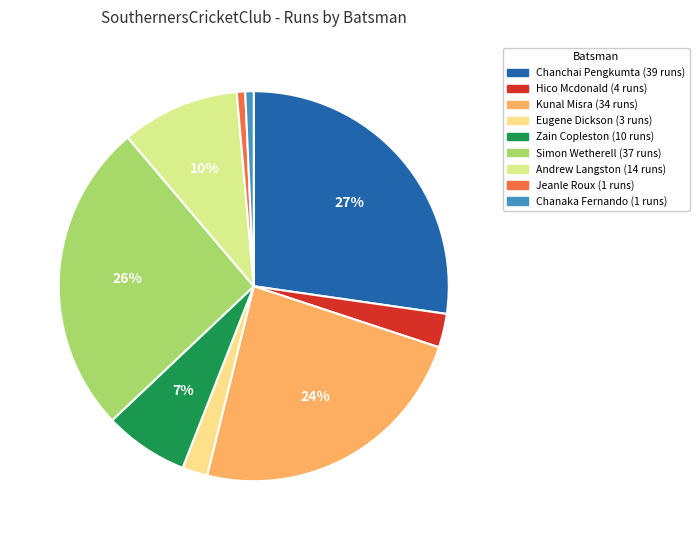

How many slices are in this pie chart?

9